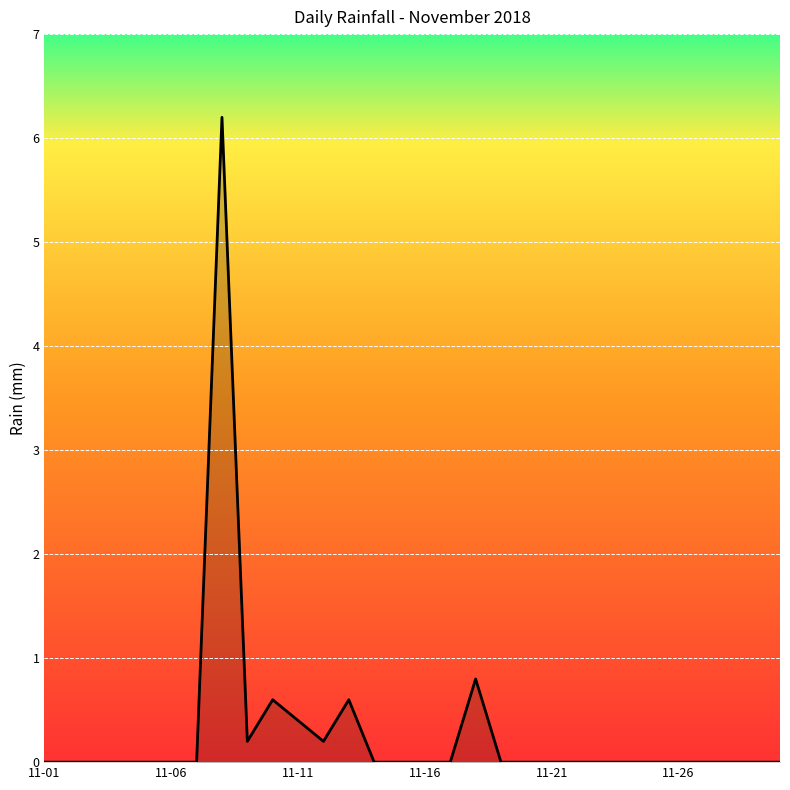

What is the greatest value displayed?

6.2